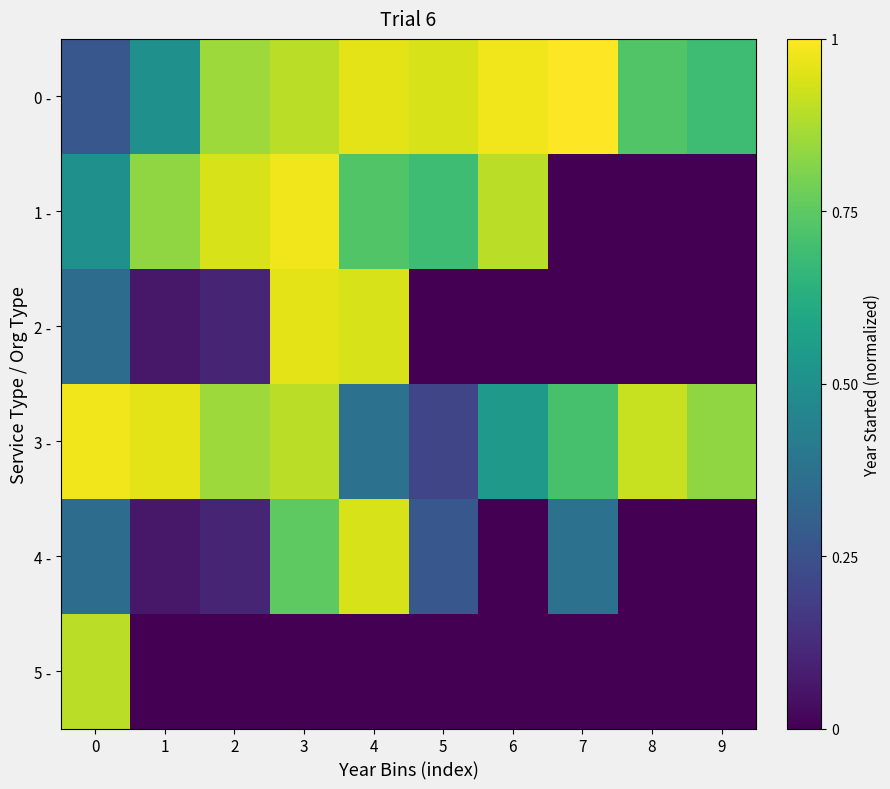

Reading right to left, extract all data points from this chart.

0 -: 9=0.7	8=0.7	7=1.0	6=1.0	5=0.9	4=1.0	3=0.9	2=0.9	1=0.5	0=0.3
1 -: 9=0.0	8=0.0	7=0.0	6=0.9	5=0.7	4=0.7	3=1.0	2=0.9	1=0.8	0=0.5
2 -: 9=0.0	8=0.0	7=0.0	6=0.0	5=0.0	4=0.9	3=1.0	2=0.1	1=0.1	0=0.4
3 -: 9=0.8	8=0.9	7=0.7	6=0.5	5=0.2	4=0.4	3=0.9	2=0.9	1=1.0	0=1.0
4 -: 9=0.0	8=0.0	7=0.4	6=0.0	5=0.3	4=0.9	3=0.8	2=0.1	1=0.1	0=0.4
5 -: 9=0.0	8=0.0	7=0.0	6=0.0	5=0.0	4=0.0	3=0.0	2=0.0	1=0.0	0=0.9